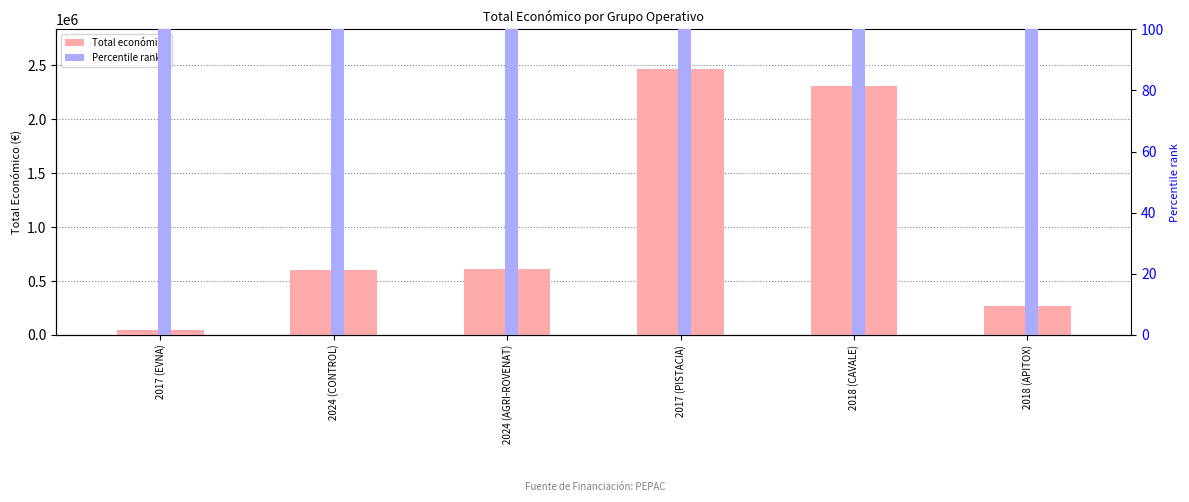

How many data points does each series have?

6